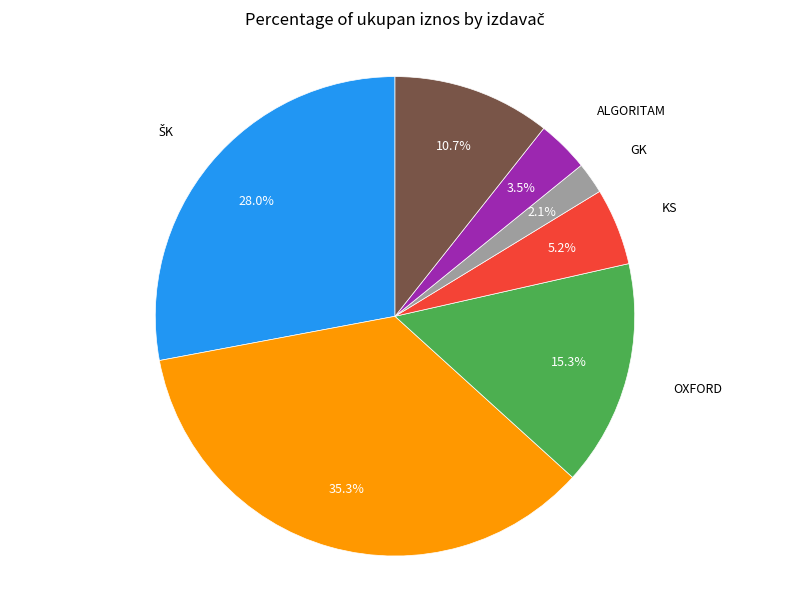

Is there any slice that represents more than half of the pie?

No